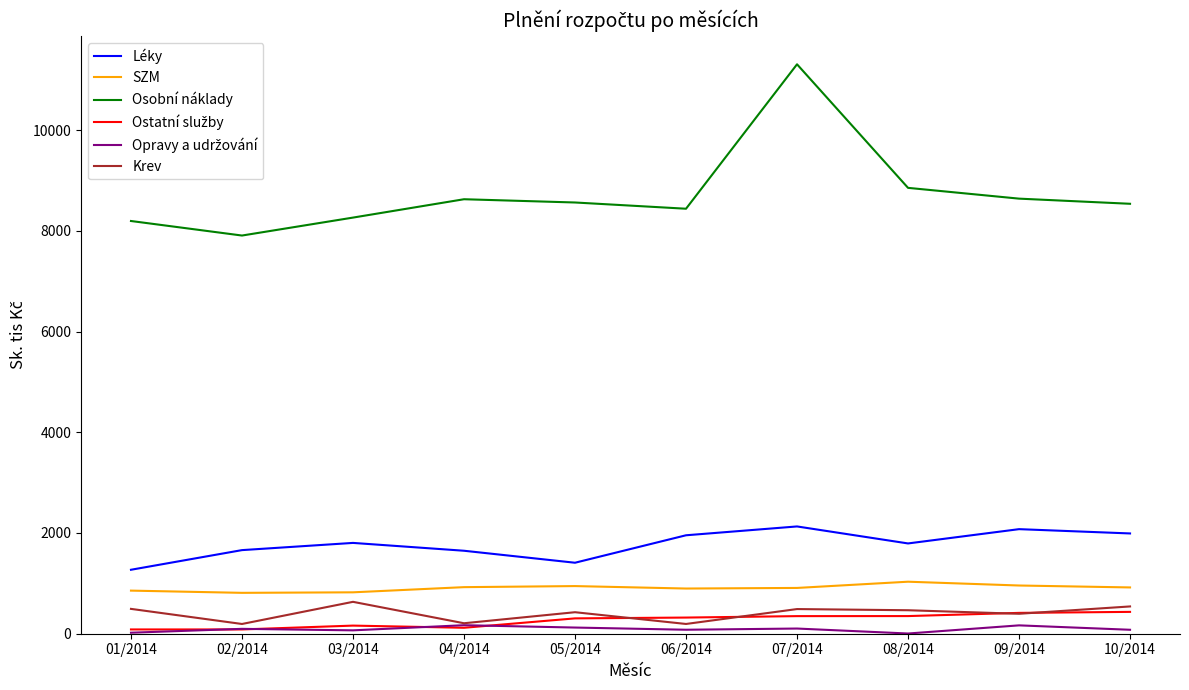

True or false: Léky and Osobní náklady intersect in this chart.

False